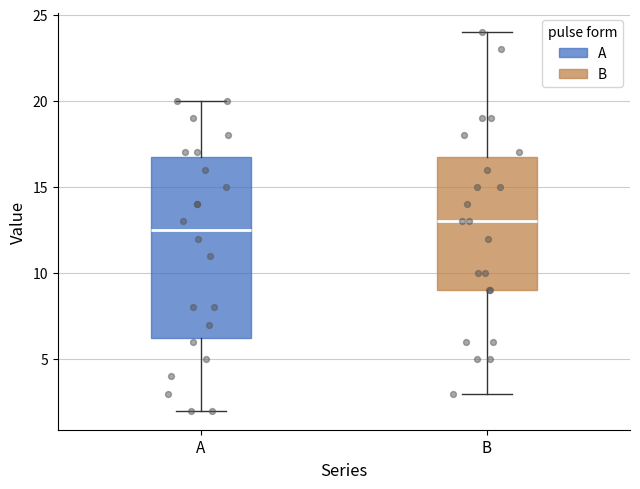

Reading left to right, read every box against the y-axis: the position of its median line, the range the box covers, and the ends of its whiskers. The values are not printed on the chart, so give them approximately, as read against the axis.

A: median 12.5, box 6.5 to 17.0, whiskers 2.0 to 20.0
B: median 13.0, box 9.0 to 17.0, whiskers 3.0 to 24.0